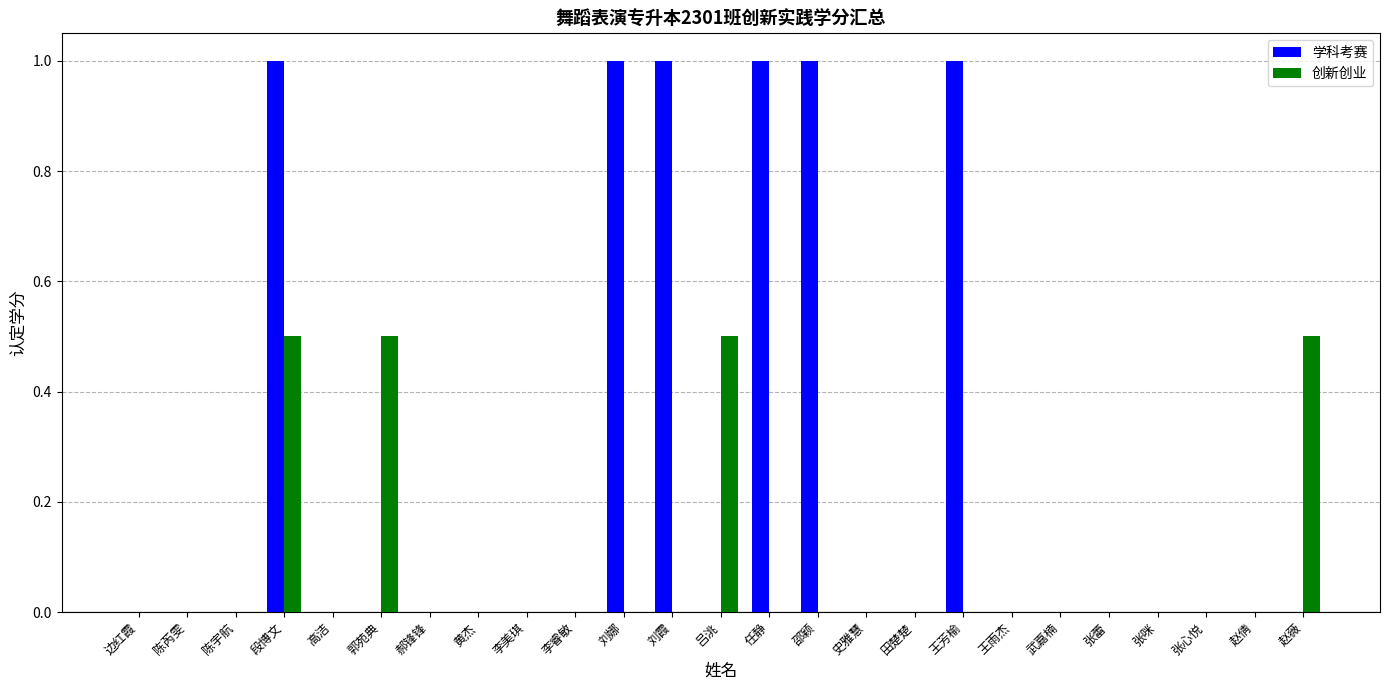

How many groups of bars are there?

25